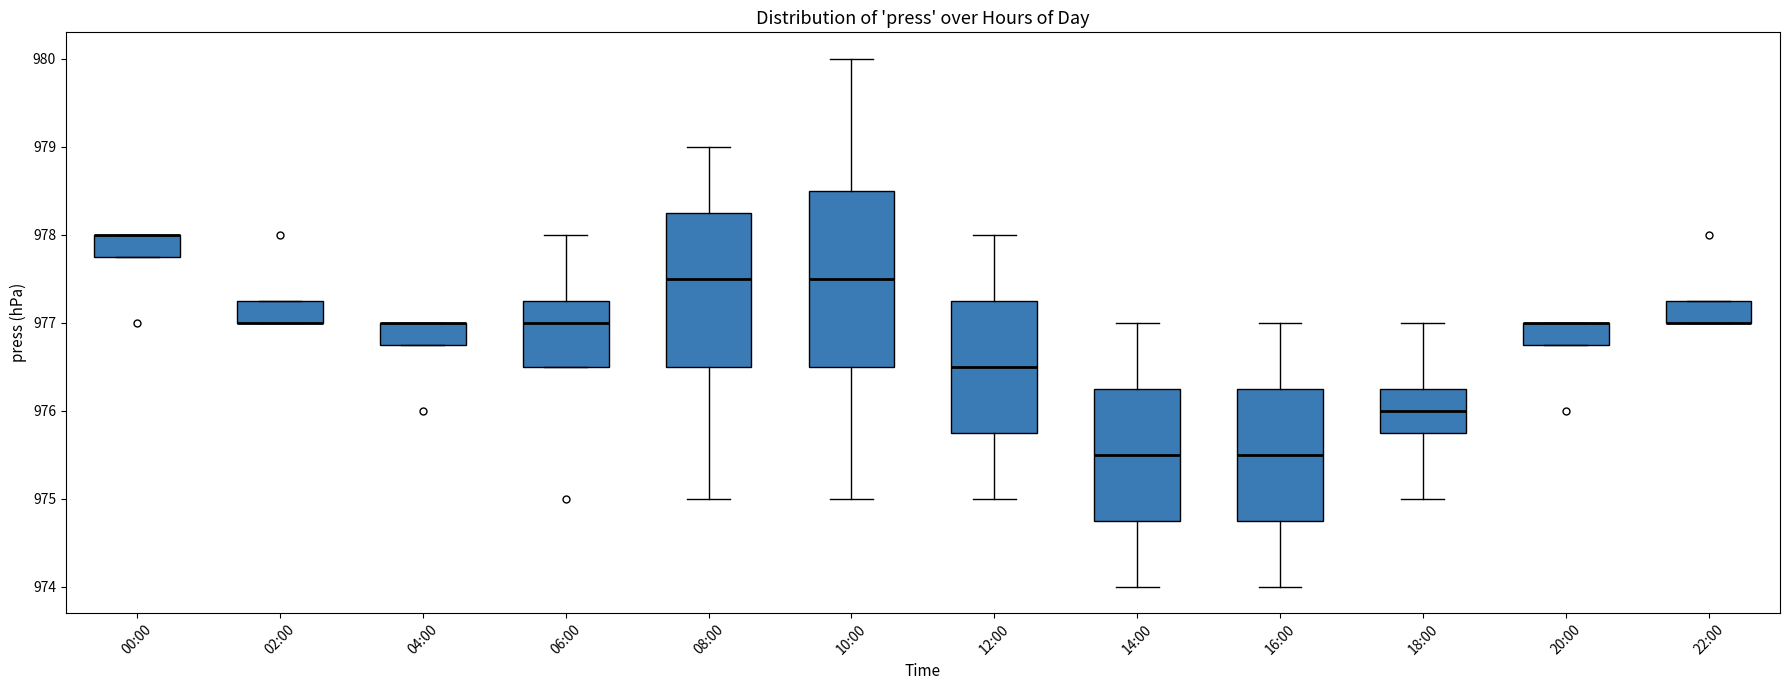

Where is the lower edge of the box for 18:00 on the y-axis? The values are not printed on the chart, so give them approximately, as read against the axis.

975.8